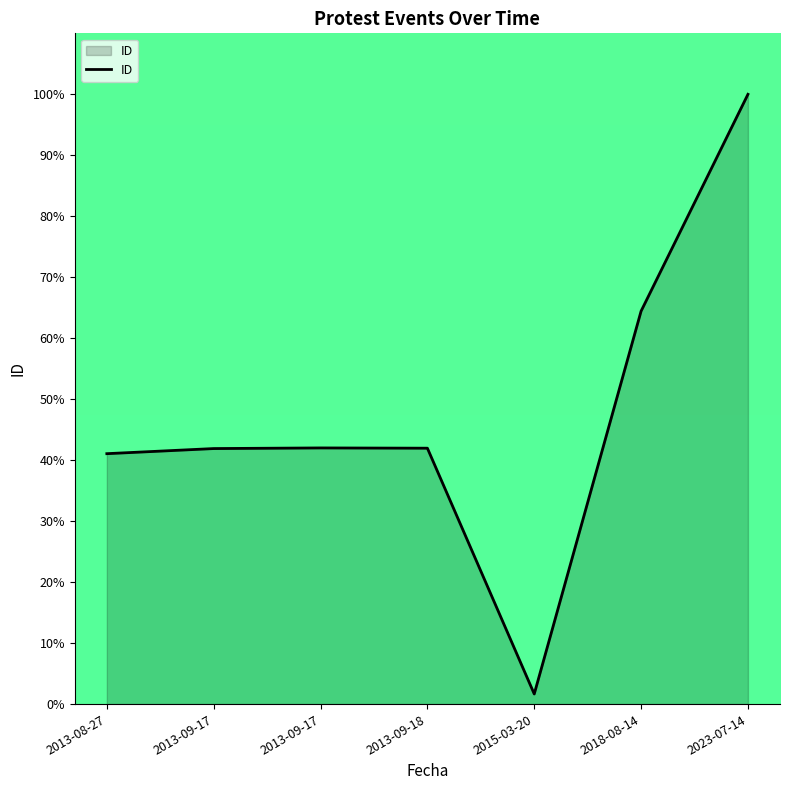

What is the difference between the second highest and second lowest values?

23.4